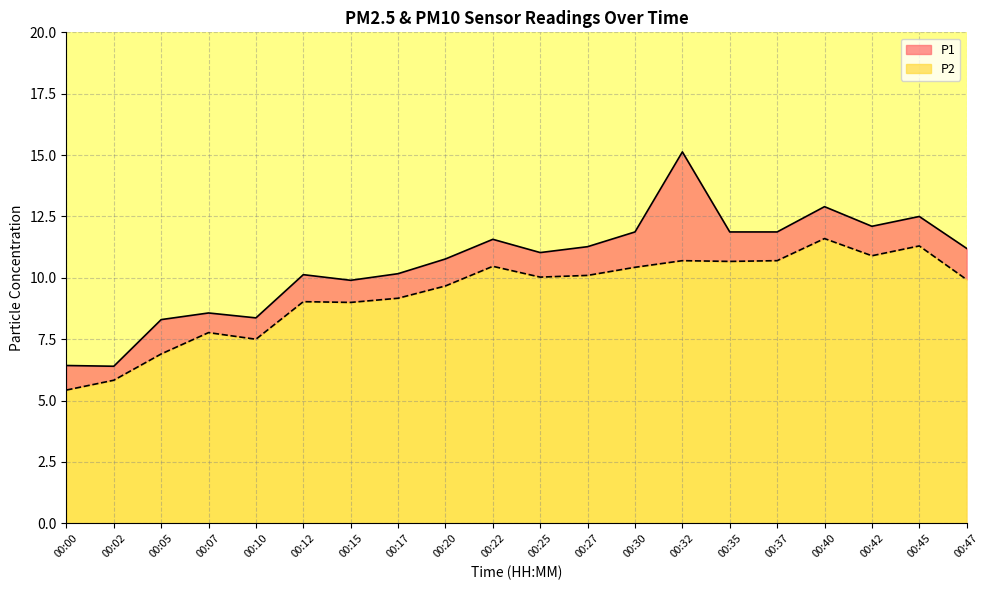

How many interior local valleys does the P2 series have?

5